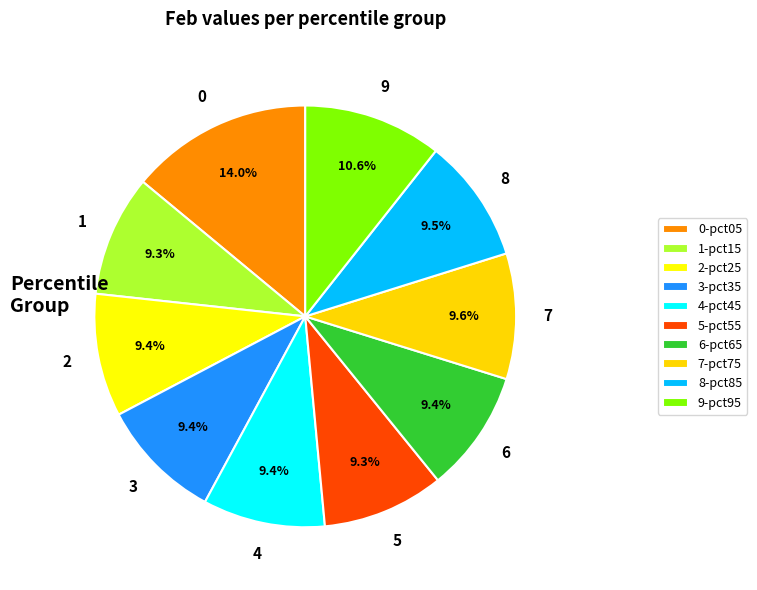

Which category has the biggest portion of the pie?

0-pct05